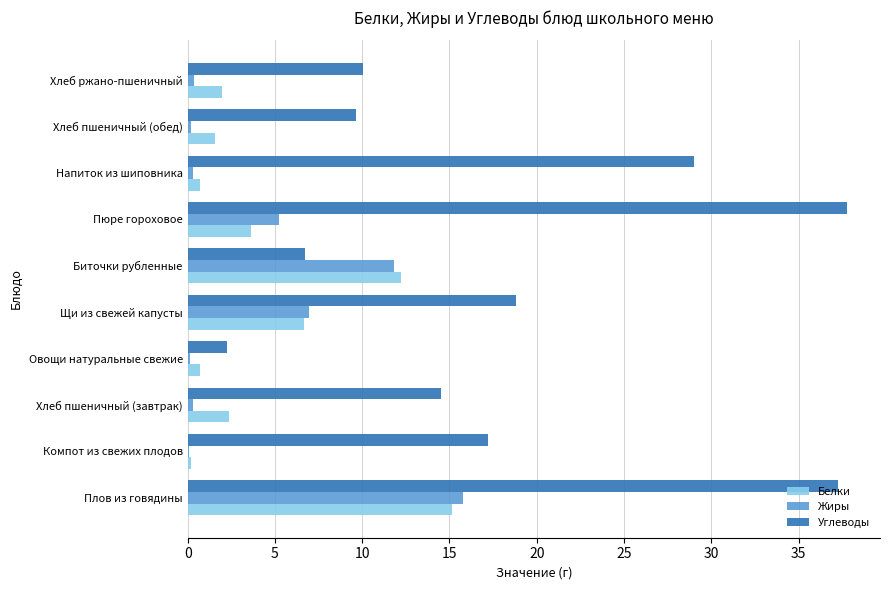

What are all the series names shown in the legend?

Белки, Жиры, Углеводы